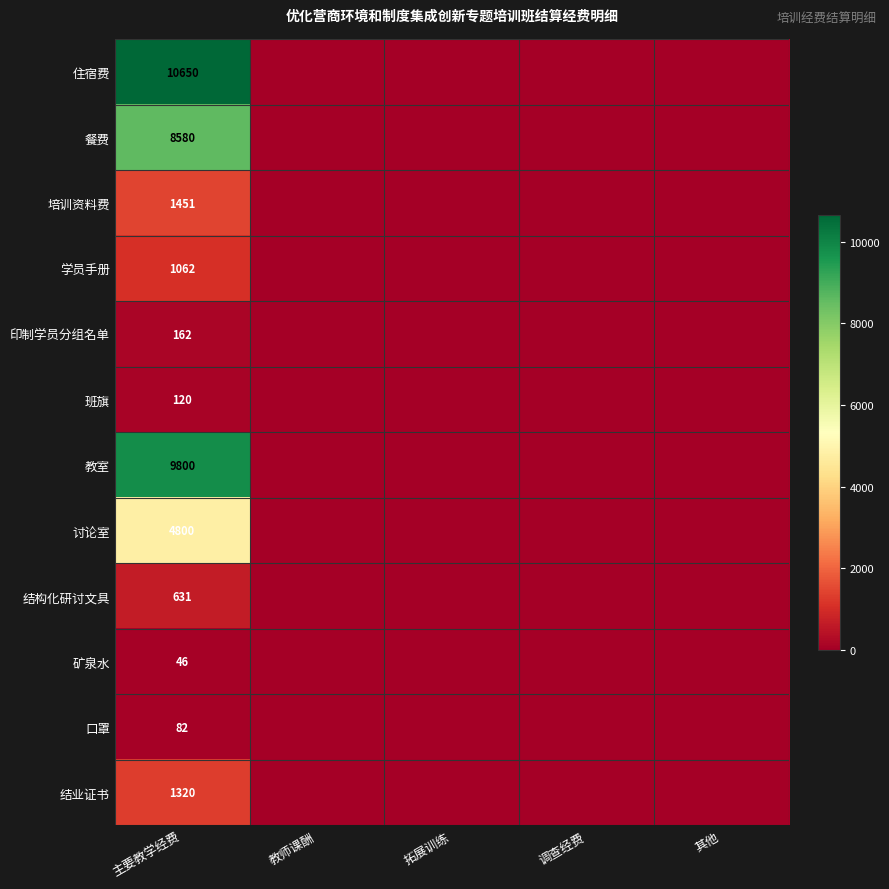

What is the total value across all series at 主要教学经费?

38704